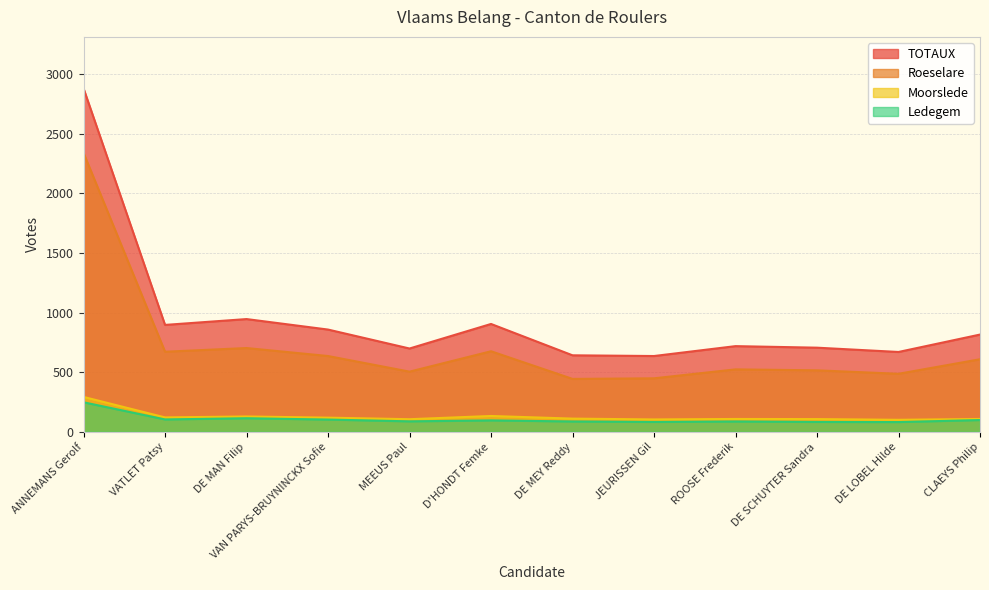

Between ANNEMANS Gerolf and ROOSE Frederik, which series saw the biggest shift?

TOTAUX